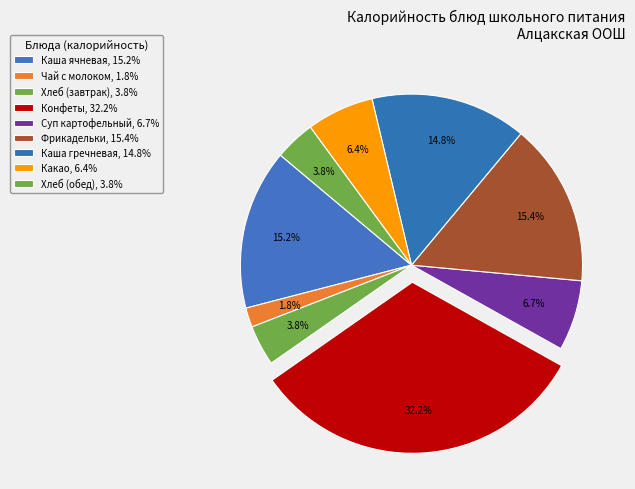

Is Конфеты the majority of the pie?

No